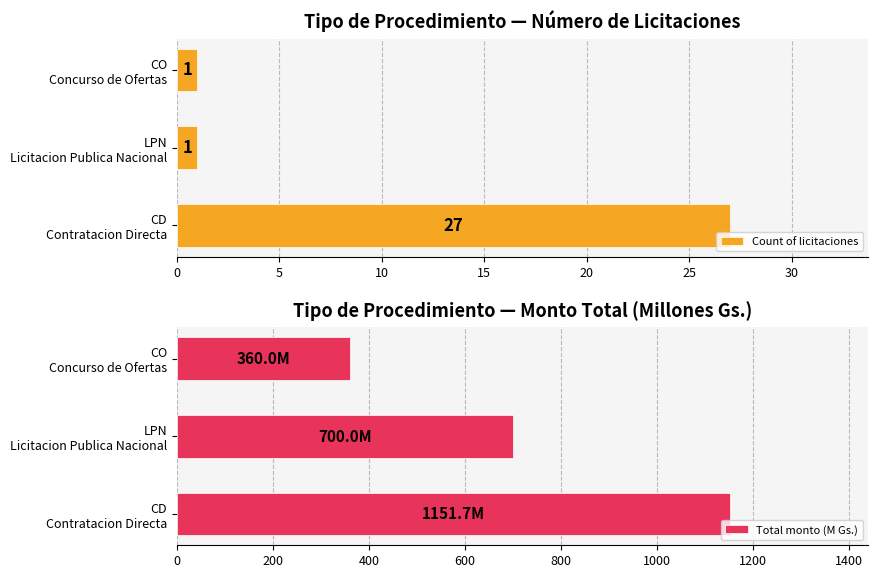

Which series has the largest total across all categories?

Total monto (M Gs.)